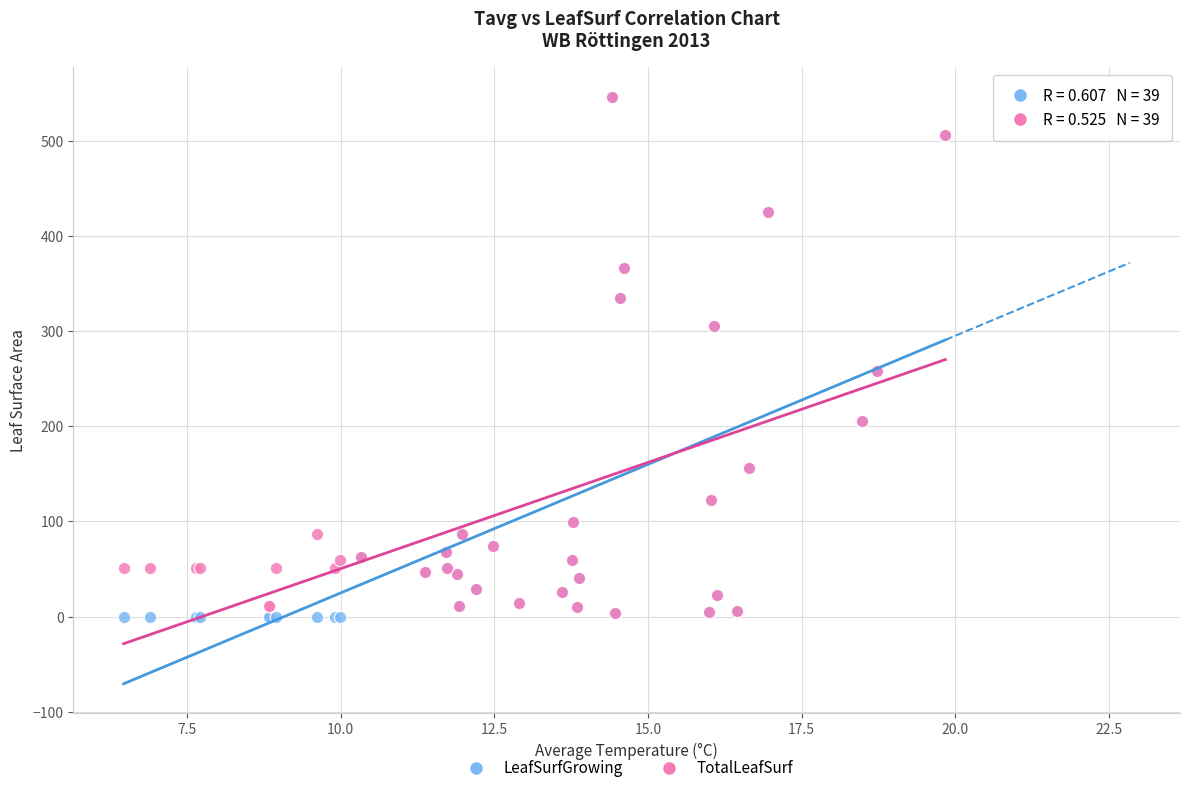

What are all the series names shown in the legend?

LeafSurfGrowing, TotalLeafSurf